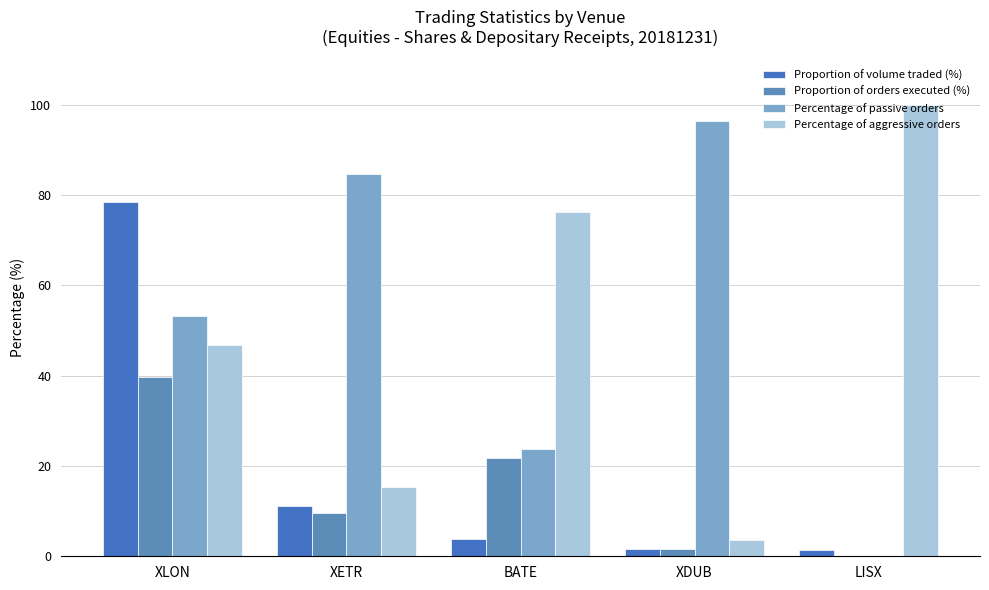

What is the sum of the Percentage of aggressive orders values at BATE and XETR?

91.5